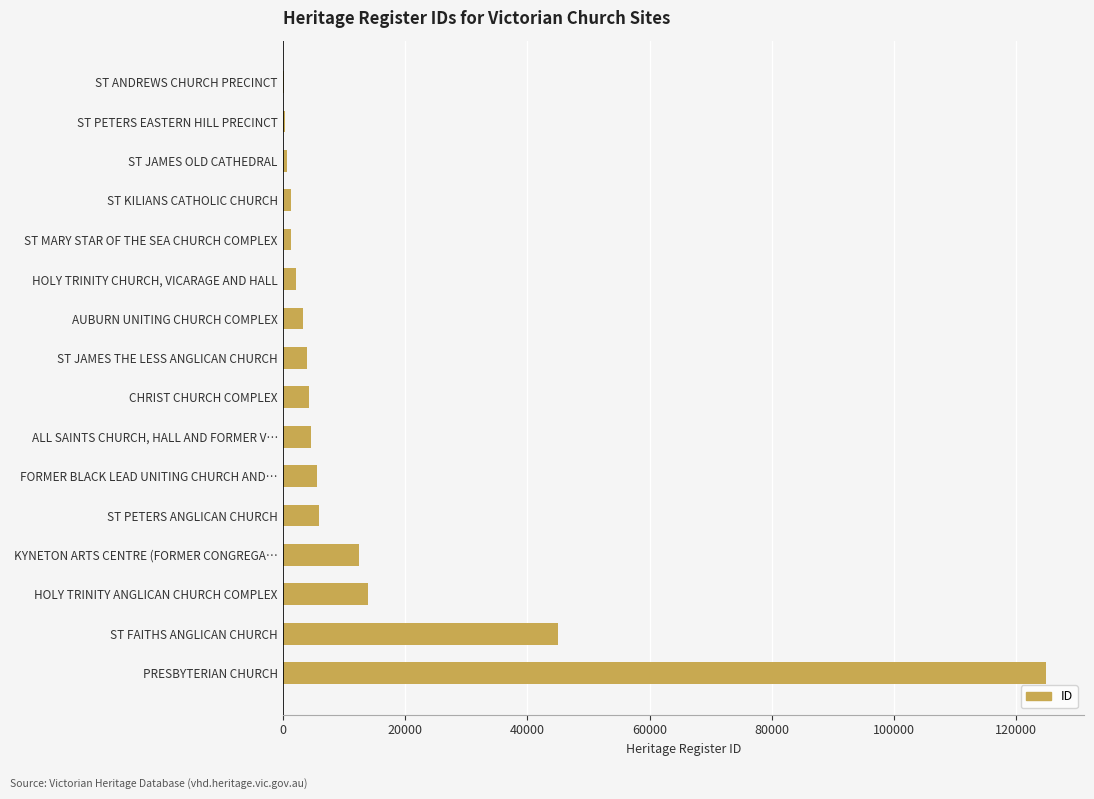

How many data points does each series have?

16